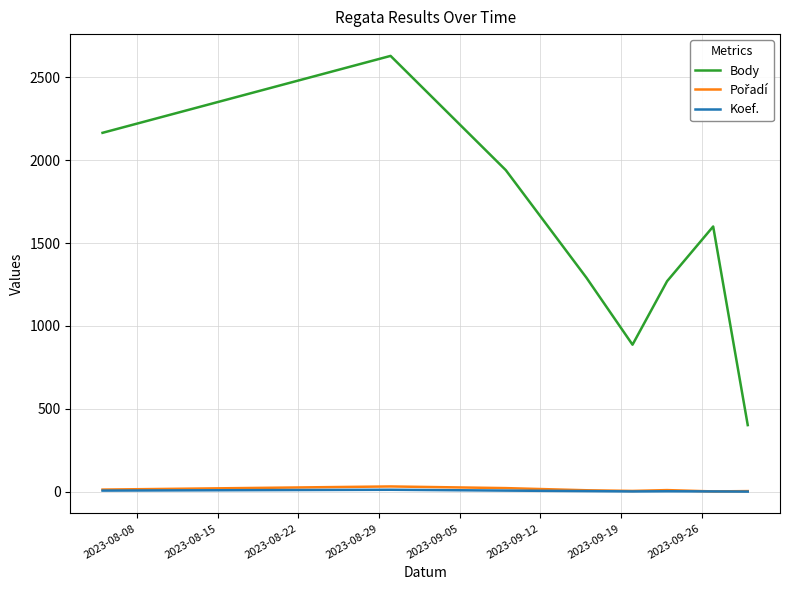

What is the maximum value shown in the chart?

2629